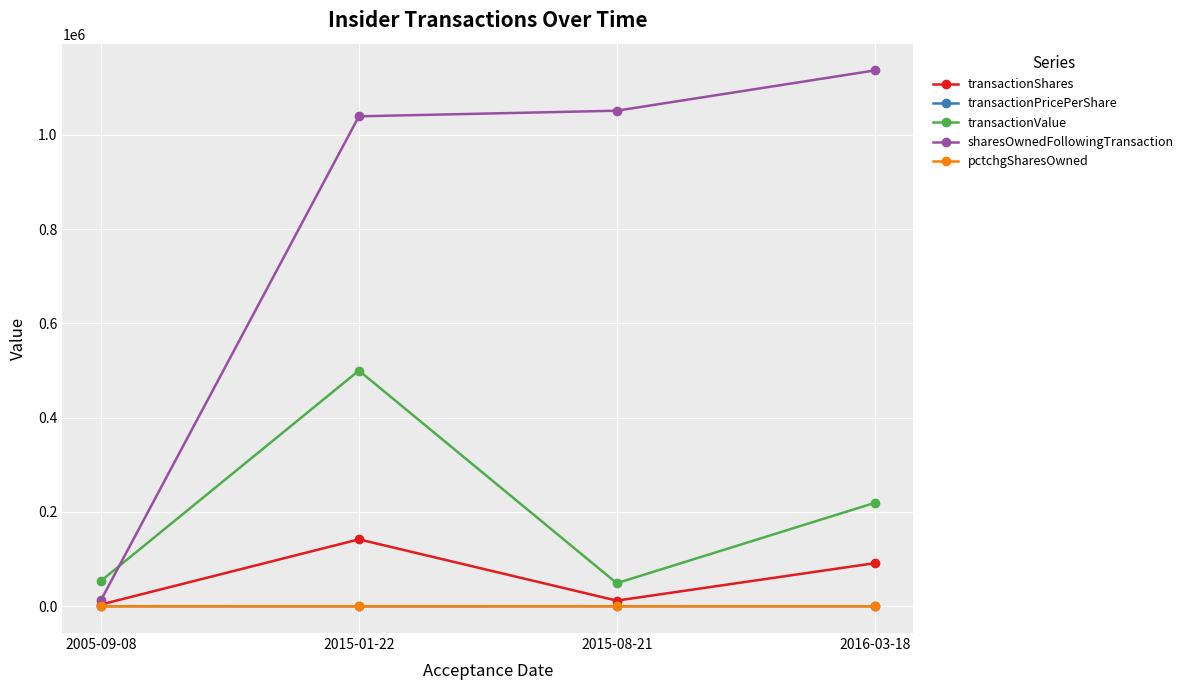

Which category has the lowest value in the sharesOwnedFollowingTransaction series?

2005-09-08